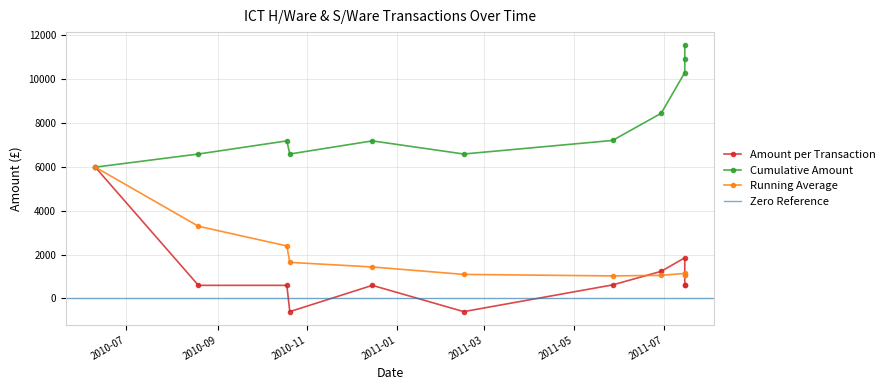

What is the label of the 7th point from the left?

2011-05-27